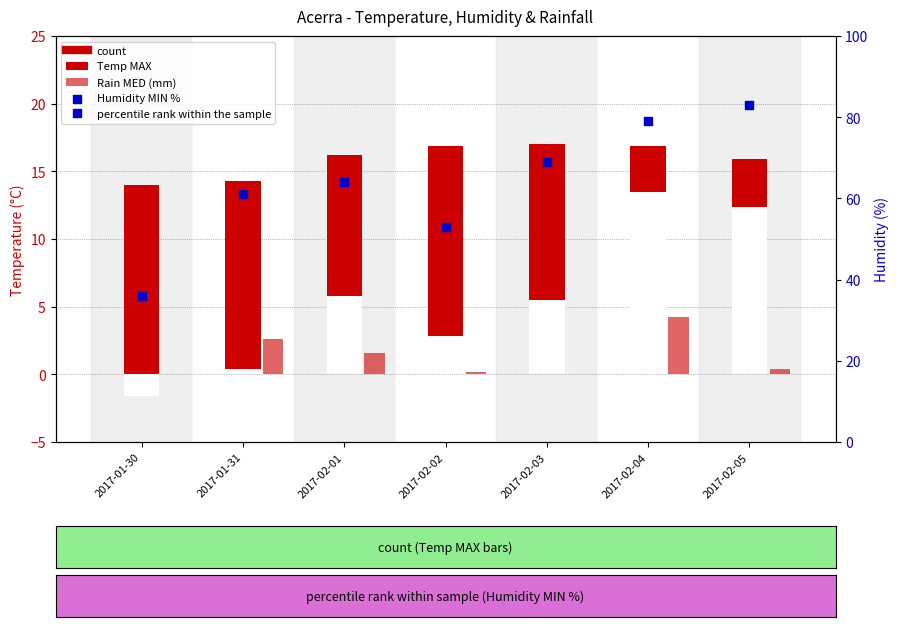

Which series contains the lowest Y value?

Rain MED (mm)